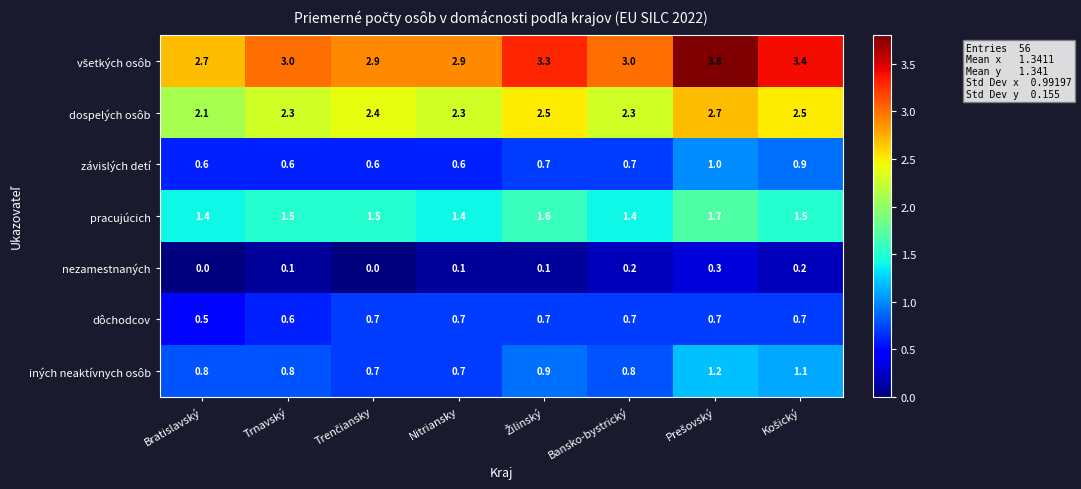

True or false: nezamestnaných has a value of 0.1 at Nitriansky.

True